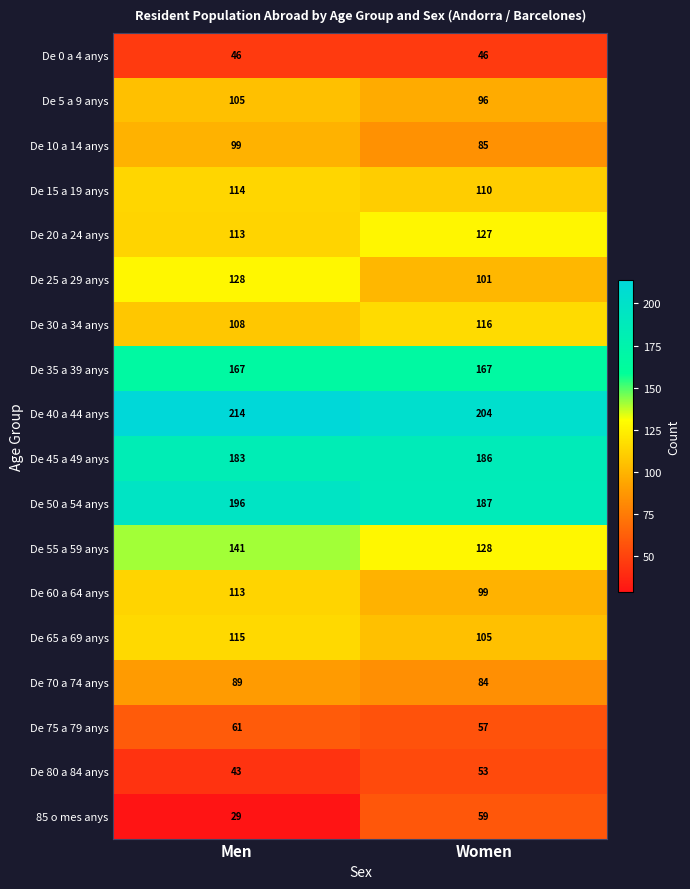

Rank the series at Women from highest to lowest value.

De 40 a 44 anys, De 50 a 54 anys, De 45 a 49 anys, De 35 a 39 anys, De 55 a 59 anys, De 20 a 24 anys, De 30 a 34 anys, De 15 a 19 anys, De 65 a 69 anys, De 25 a 29 anys, De 60 a 64 anys, De 5 a 9 anys, De 10 a 14 anys, De 70 a 74 anys, 85 o mes anys, De 75 a 79 anys, De 80 a 84 anys, De 0 a 4 anys